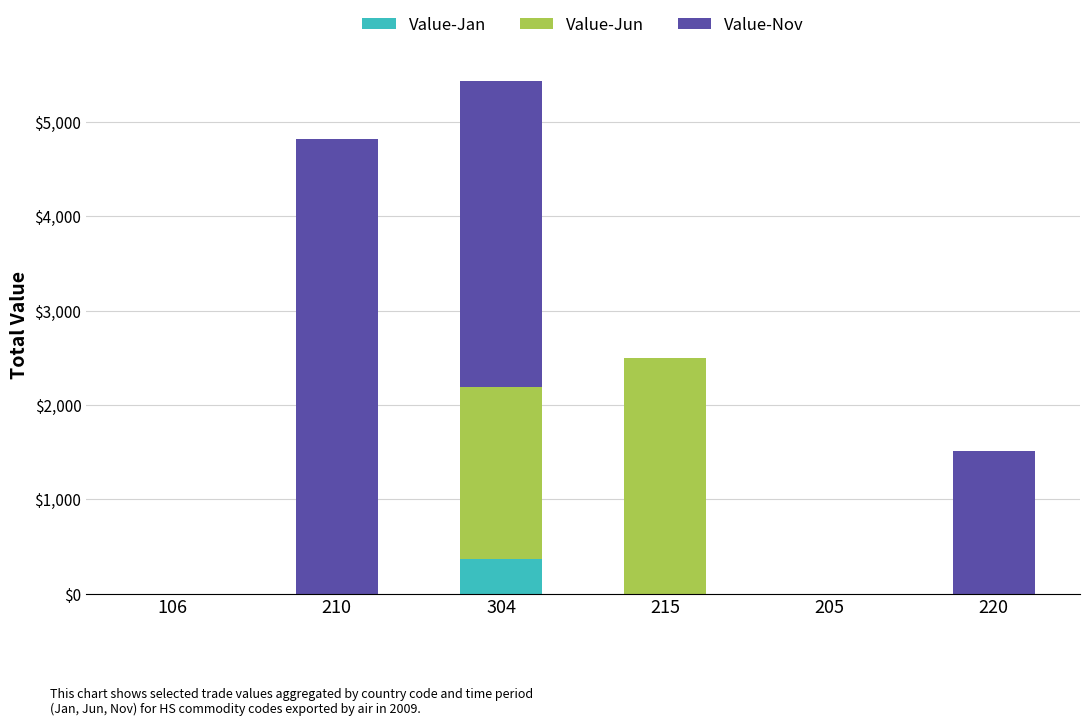

The value of Value-Jan at 215 is 0. True or false?

True